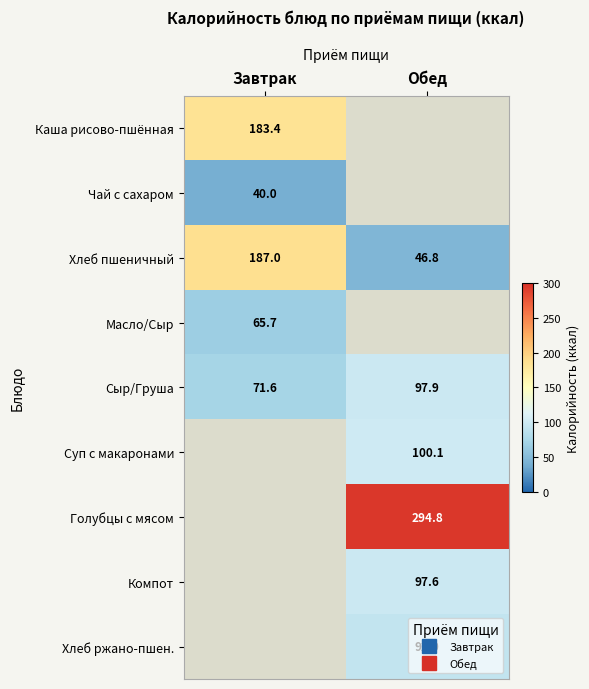

The value of Каша рисово-пшённая at Завтрак is 115.5. True or false?

False